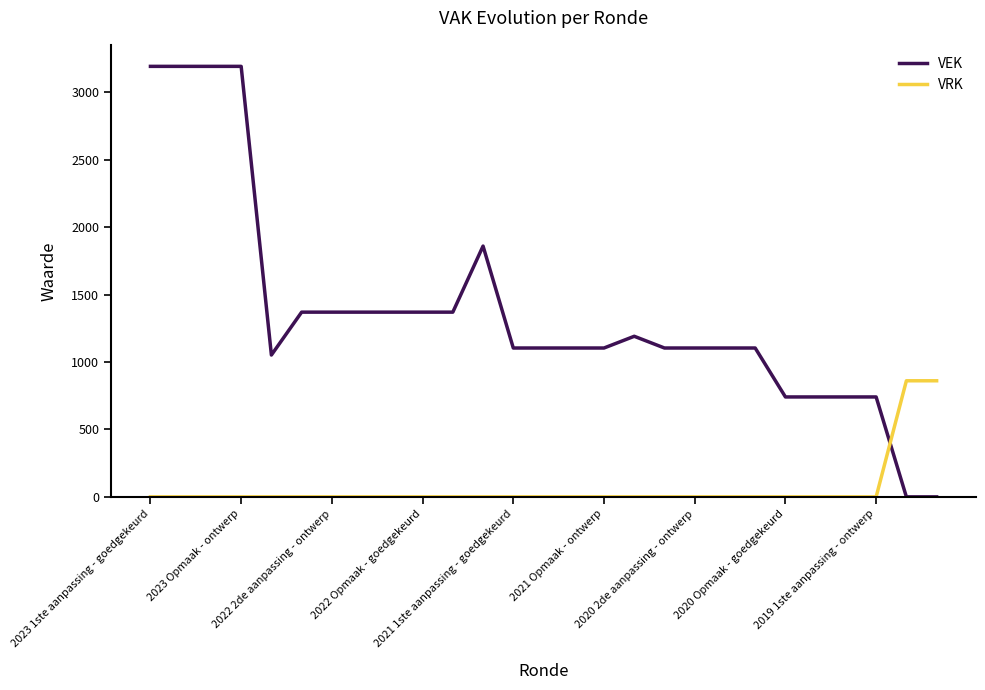

What is the difference between the maximum and minimum values in the VRK series?

861